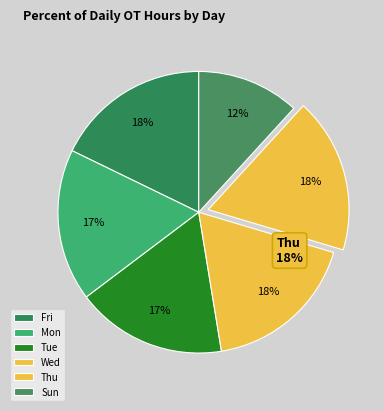

True or false: Thu accounts for 31% of the total.

False